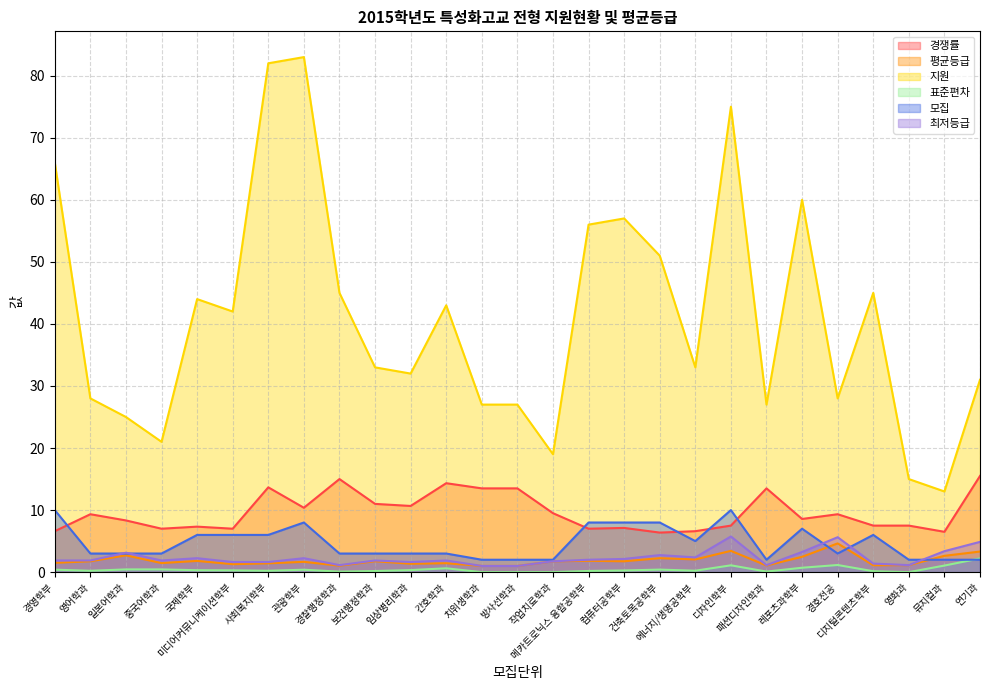

What is the value of the 최저등급 point at the 4th from the left?

1.9